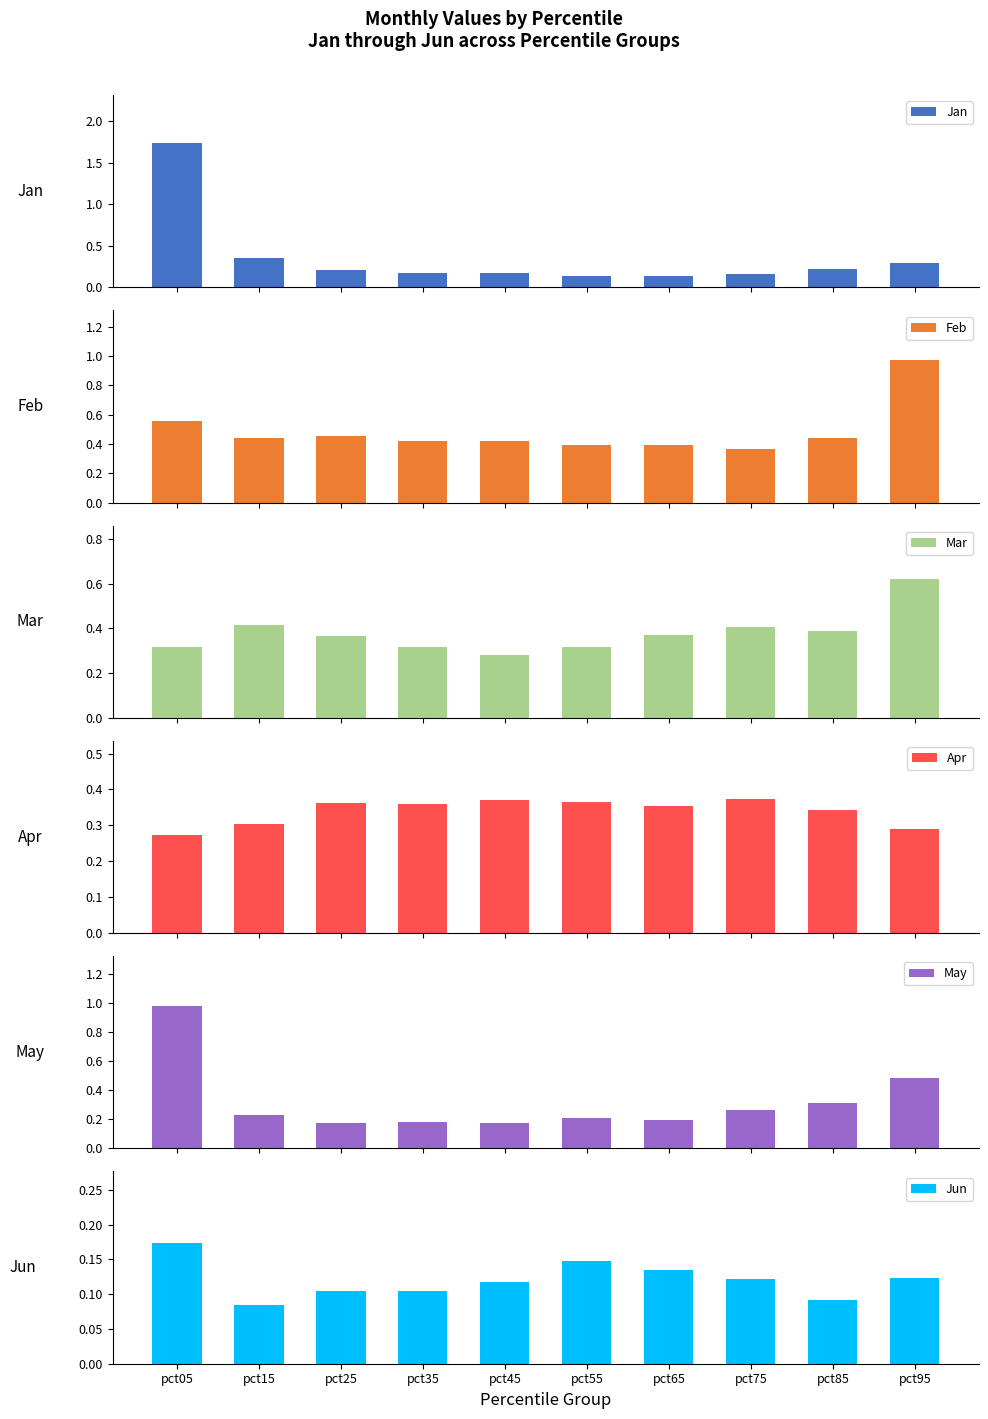

How many categories are shown in the chart?

10